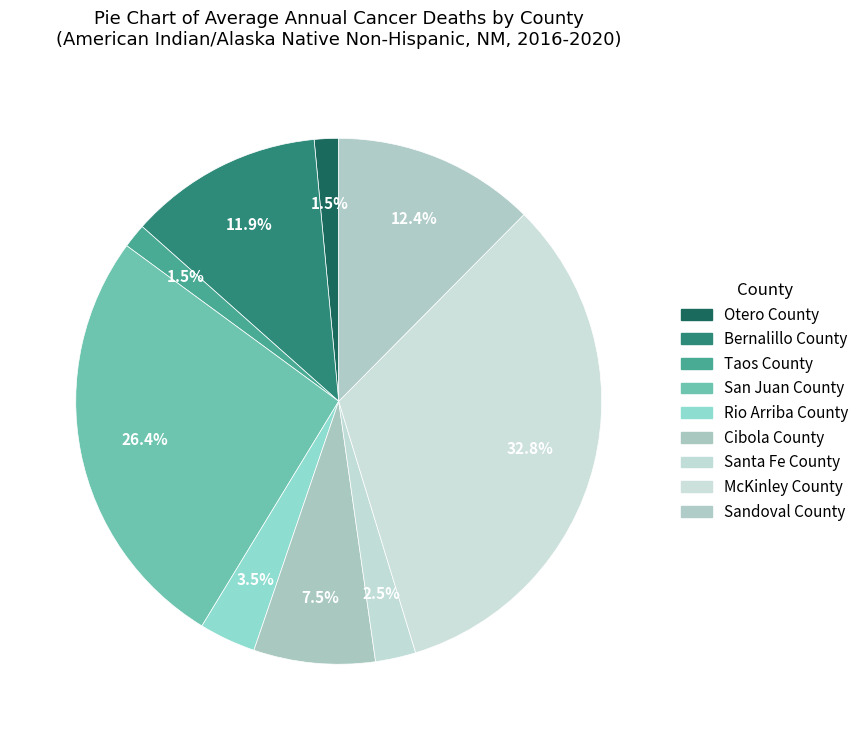

Does any single category account for the majority?

No